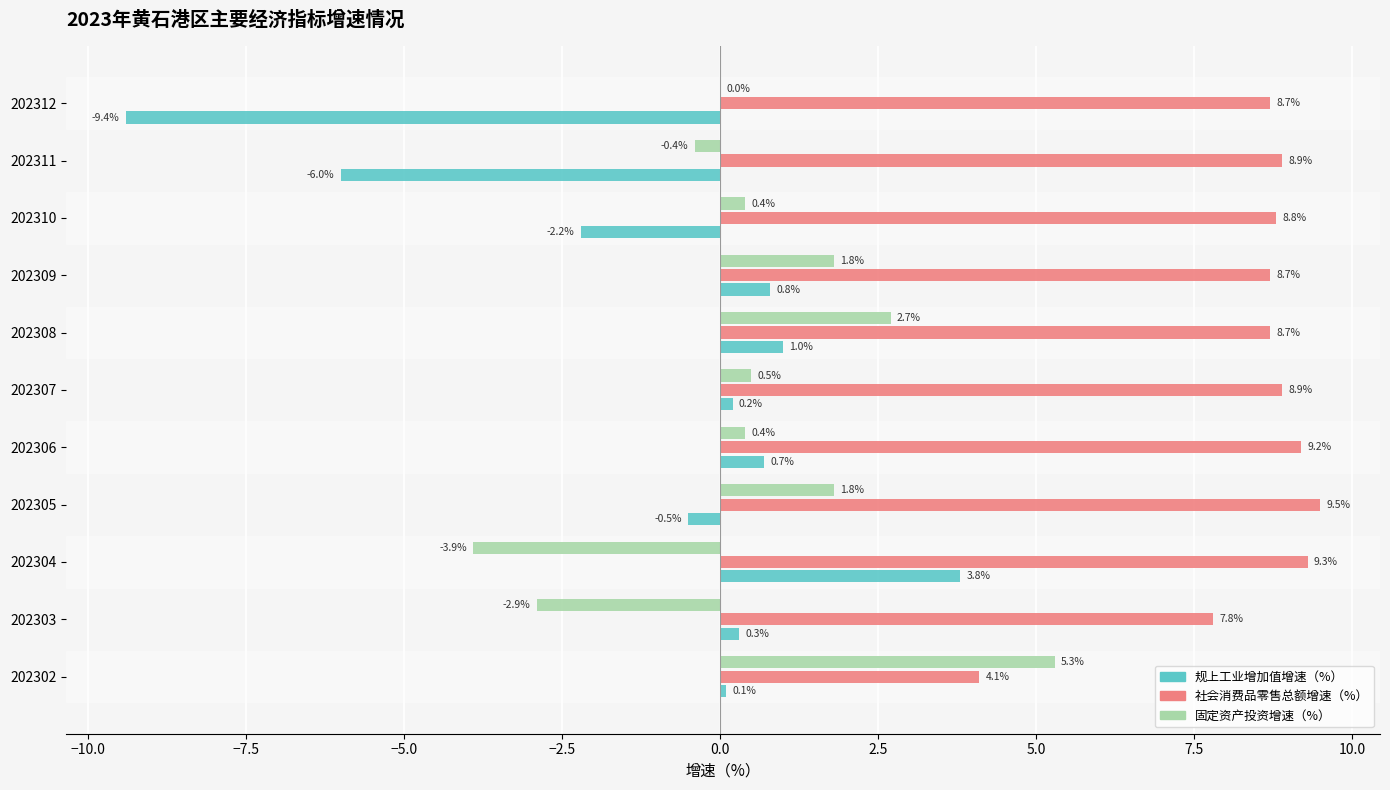

What is the sum of the 固定资产投资增速（%） values at 202311 and 202303?

-3.3